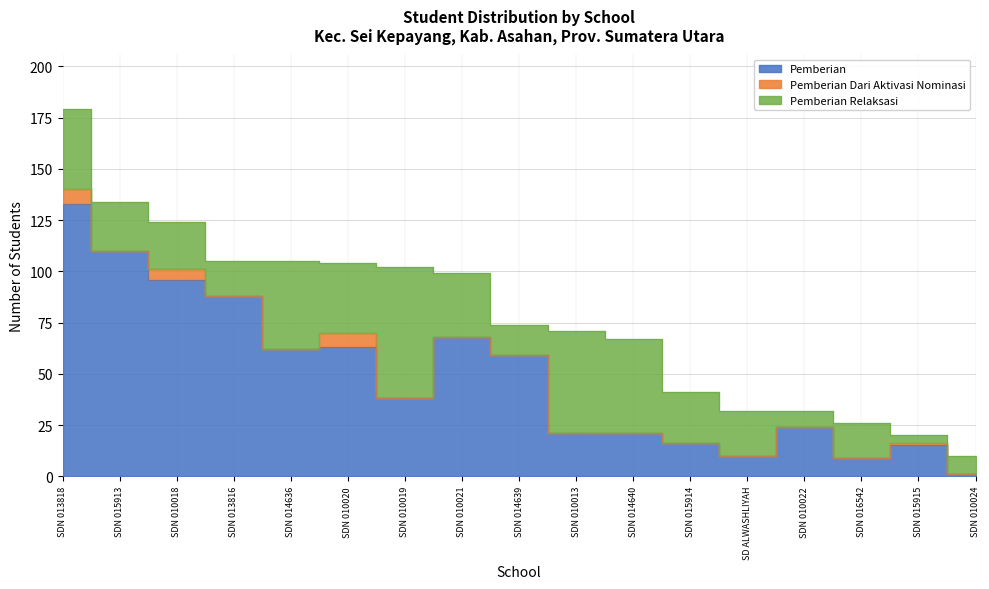

What is the maximum value for Pemberian Relaksasi?

64